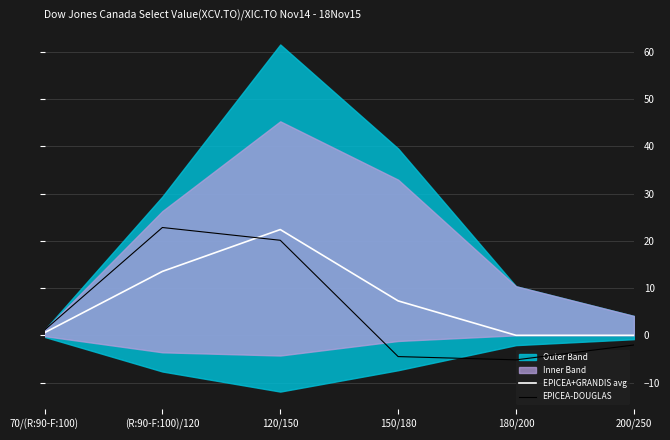

What is the approximate value of EPICEA-DOUGLAS at 180/200?

-5.2